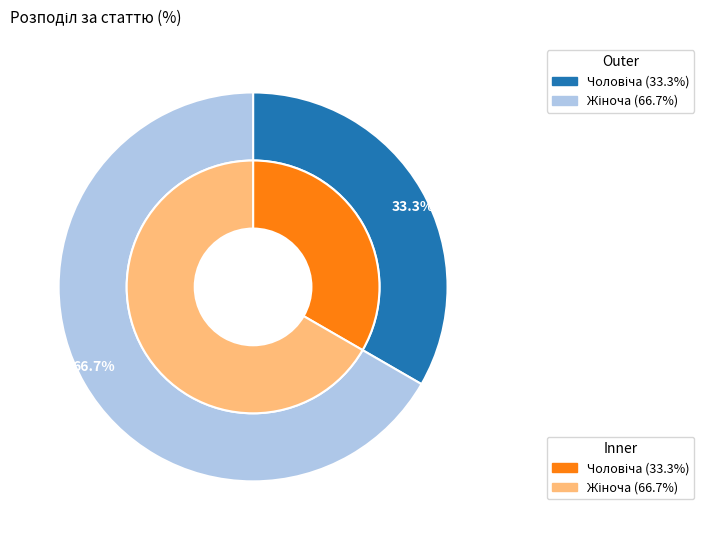

True or false: Чоловіча accounts for 33% of the total.

True